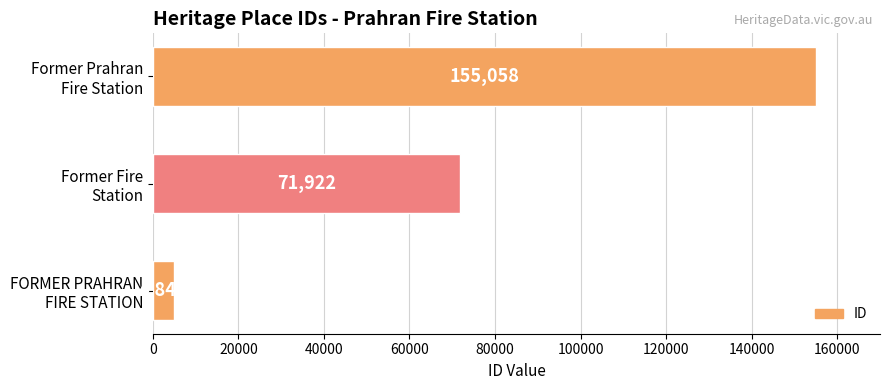

Does the chart contain any negative values?

No